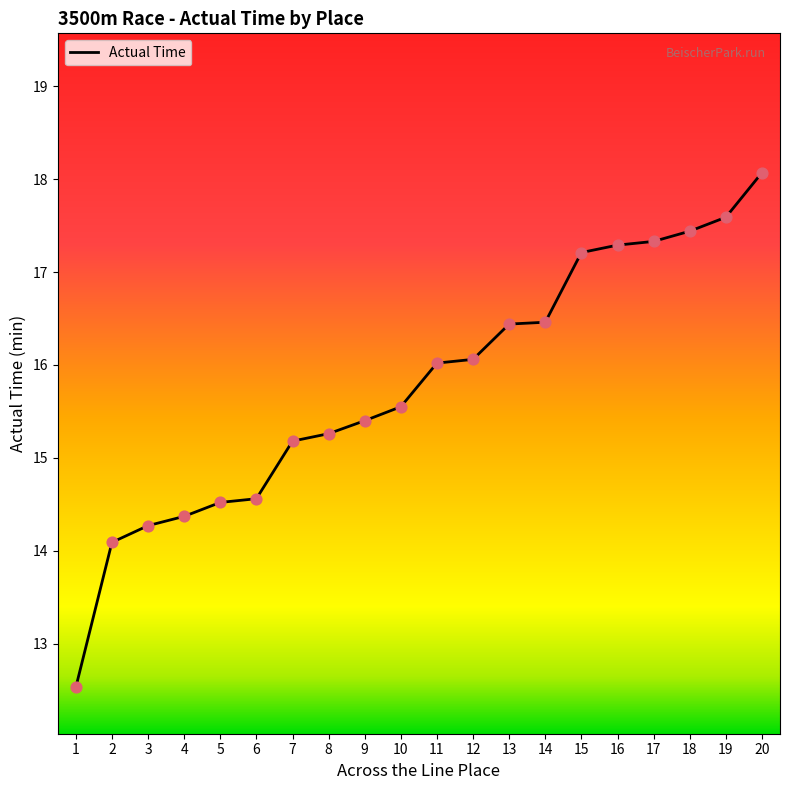

Which has a higher value, 20 or 2?

20